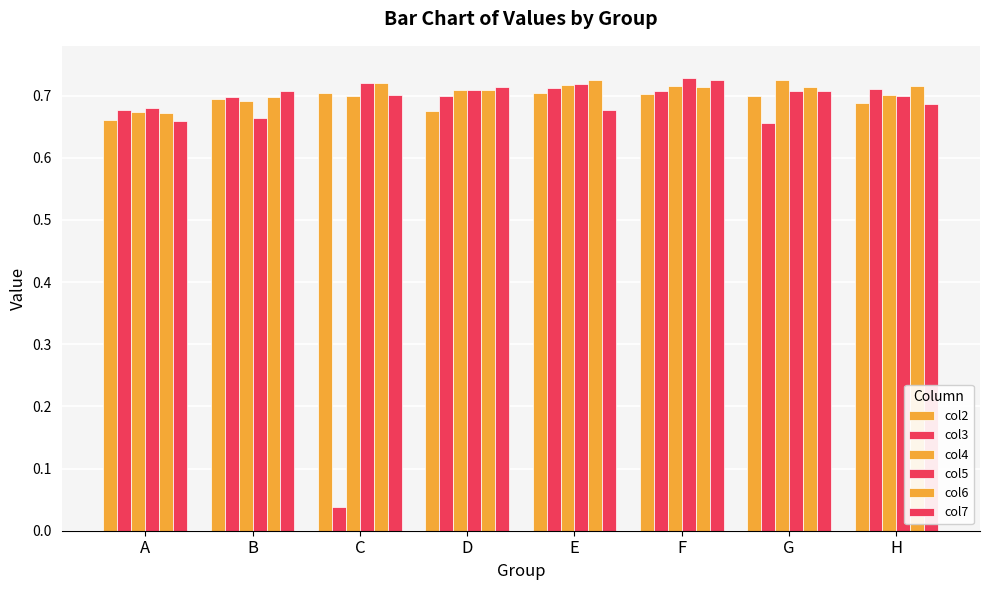

Between G and H, which is larger?

G